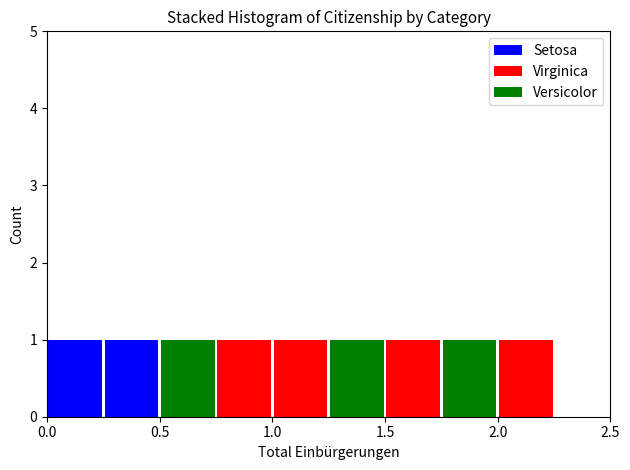

Reading left to right, list every stacked bar in this chart as the range it spans on the x-axis followed by its total height. The values are not printed on the chart, so give them approximately, as read against the axis.

0.00 to 0.25: 1
0.25 to 0.50: 1
0.50 to 0.75: 1
0.75 to 1.00: 1
1.00 to 1.25: 1
1.25 to 1.50: 1
1.50 to 1.75: 1
1.75 to 2.00: 1
2.00 to 2.25: 1
2.25 to 2.50: 0